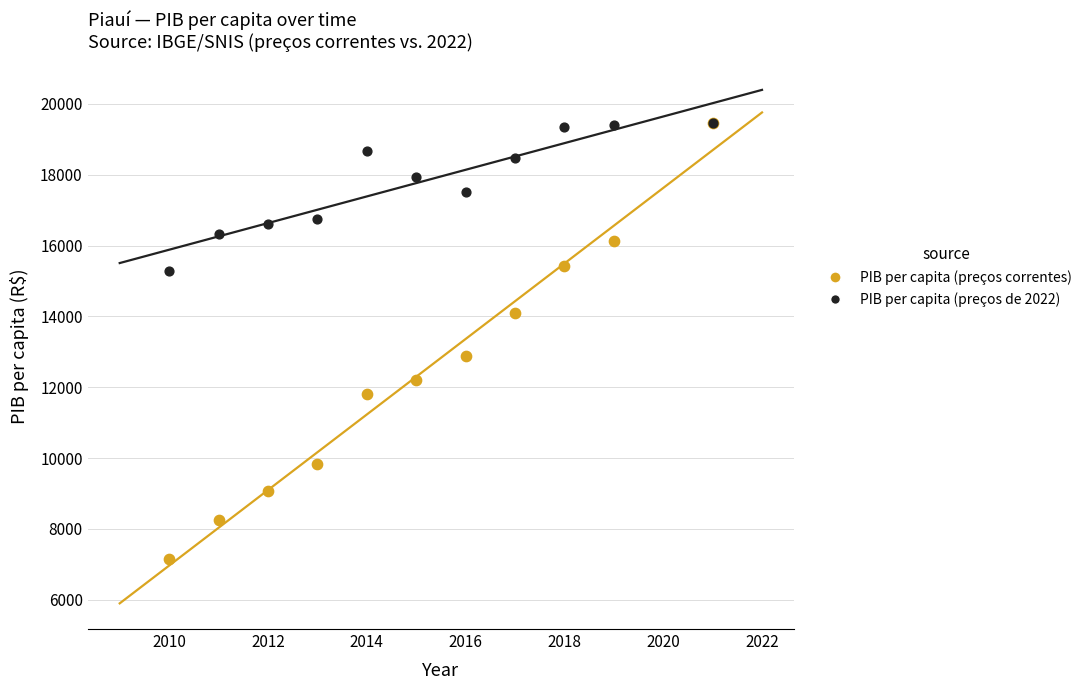

In the PIB per capita (preços correntes) series, what Y value is closest to 13302?

12893.7